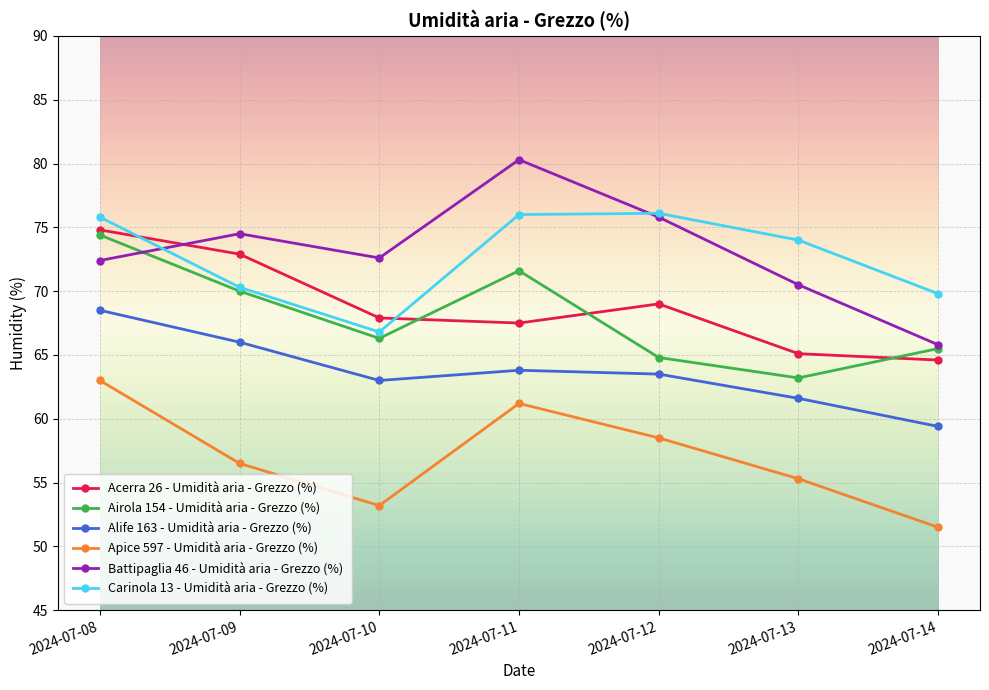

What is the value of the Battipaglia 46 - Umidità aria - Grezzo (%) point at the 2nd from the left?

74.5